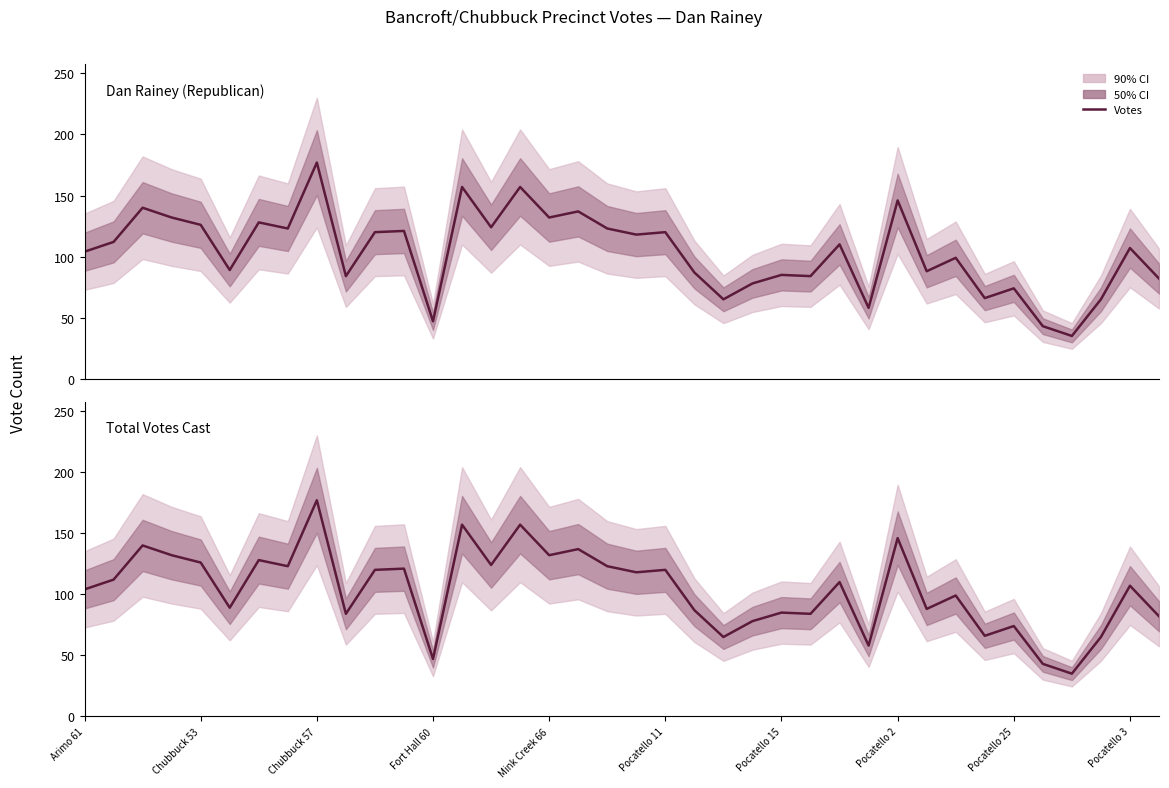

Which has a higher value, Arimo 61 or 29?

Arimo 61